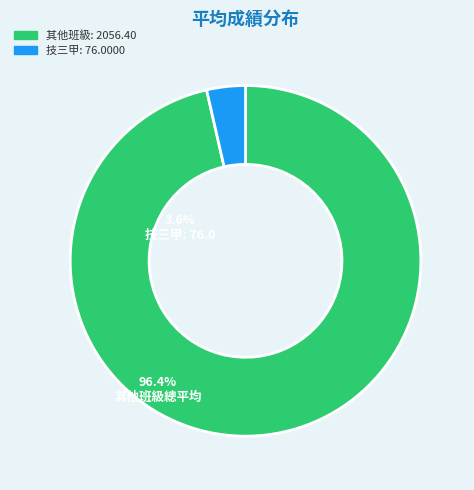

Does any single category account for the majority?

Yes